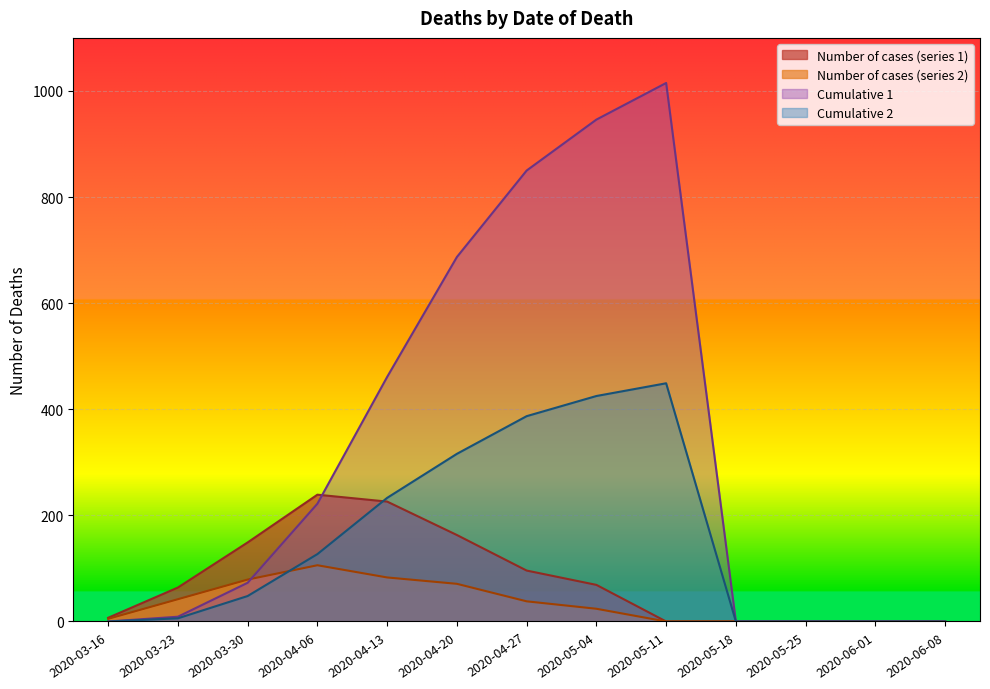

How many distinct data groups are displayed?

4